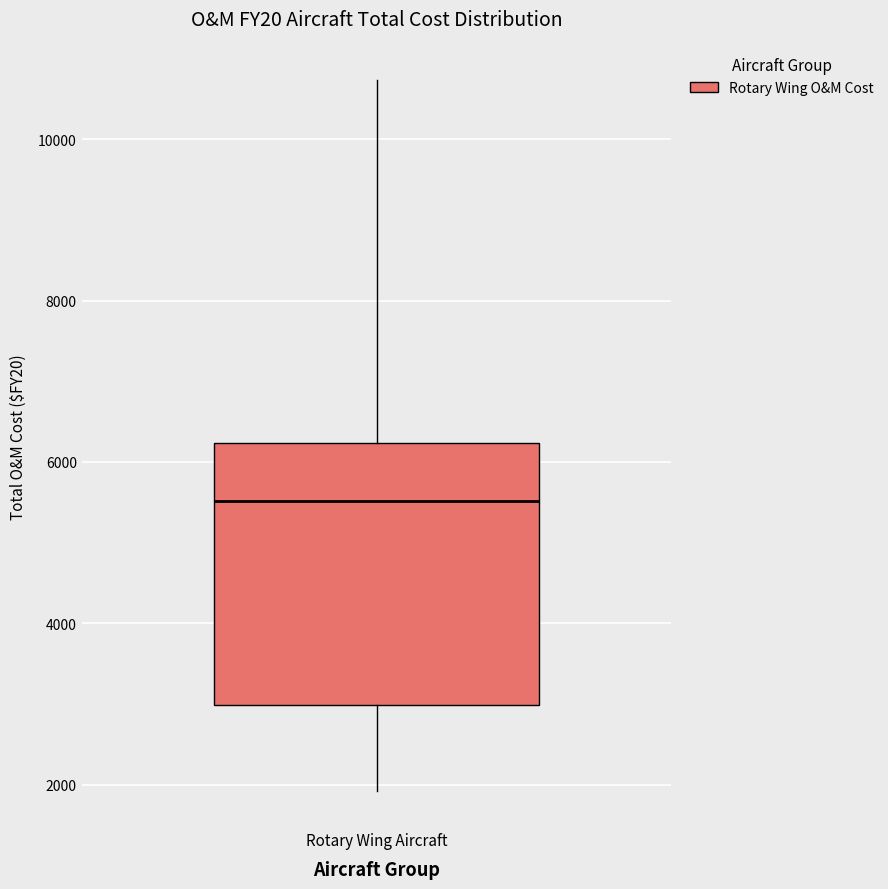

Where does the upper whisker of the box for Rotary Wing Aircraft end on the y-axis? The values are not printed on the chart, so give them approximately, as read against the axis.

10800